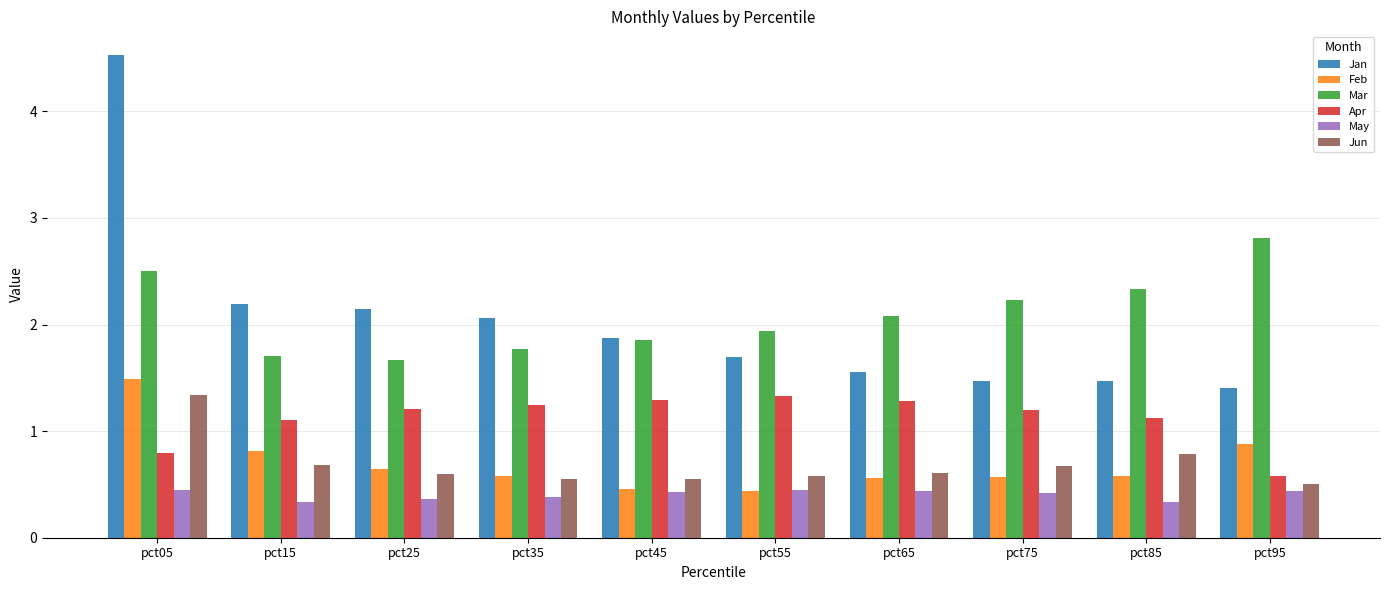

Which series changed the most between pct15 and pct95?

Mar